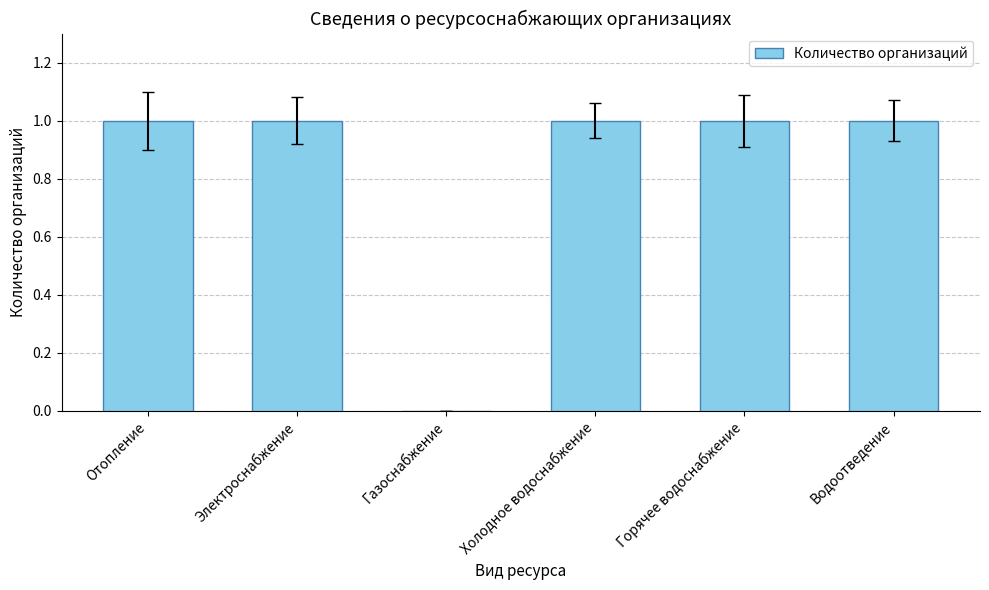

How many categories are shown in the chart?

6